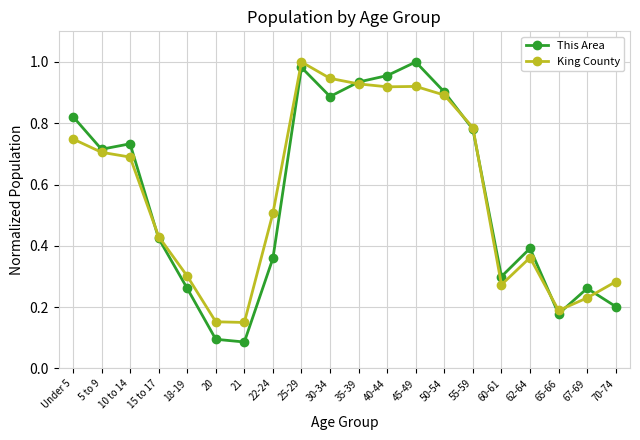

What is the total value across all series at 10 to 14?

1.4